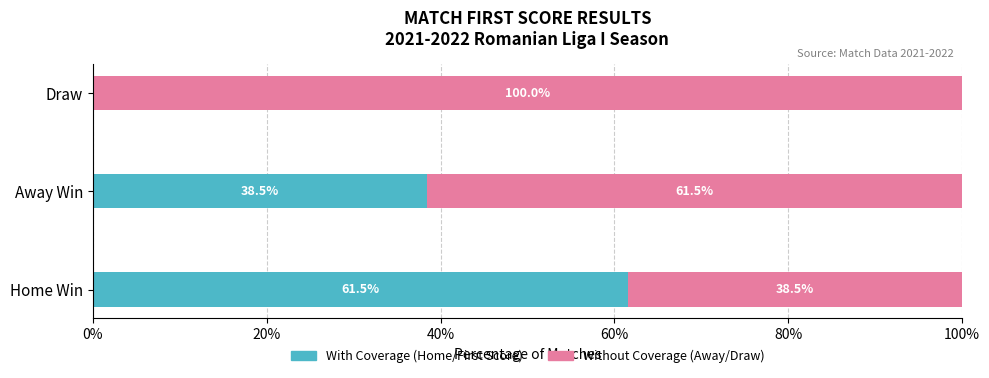

What is the total value across all series at Draw?

100.0